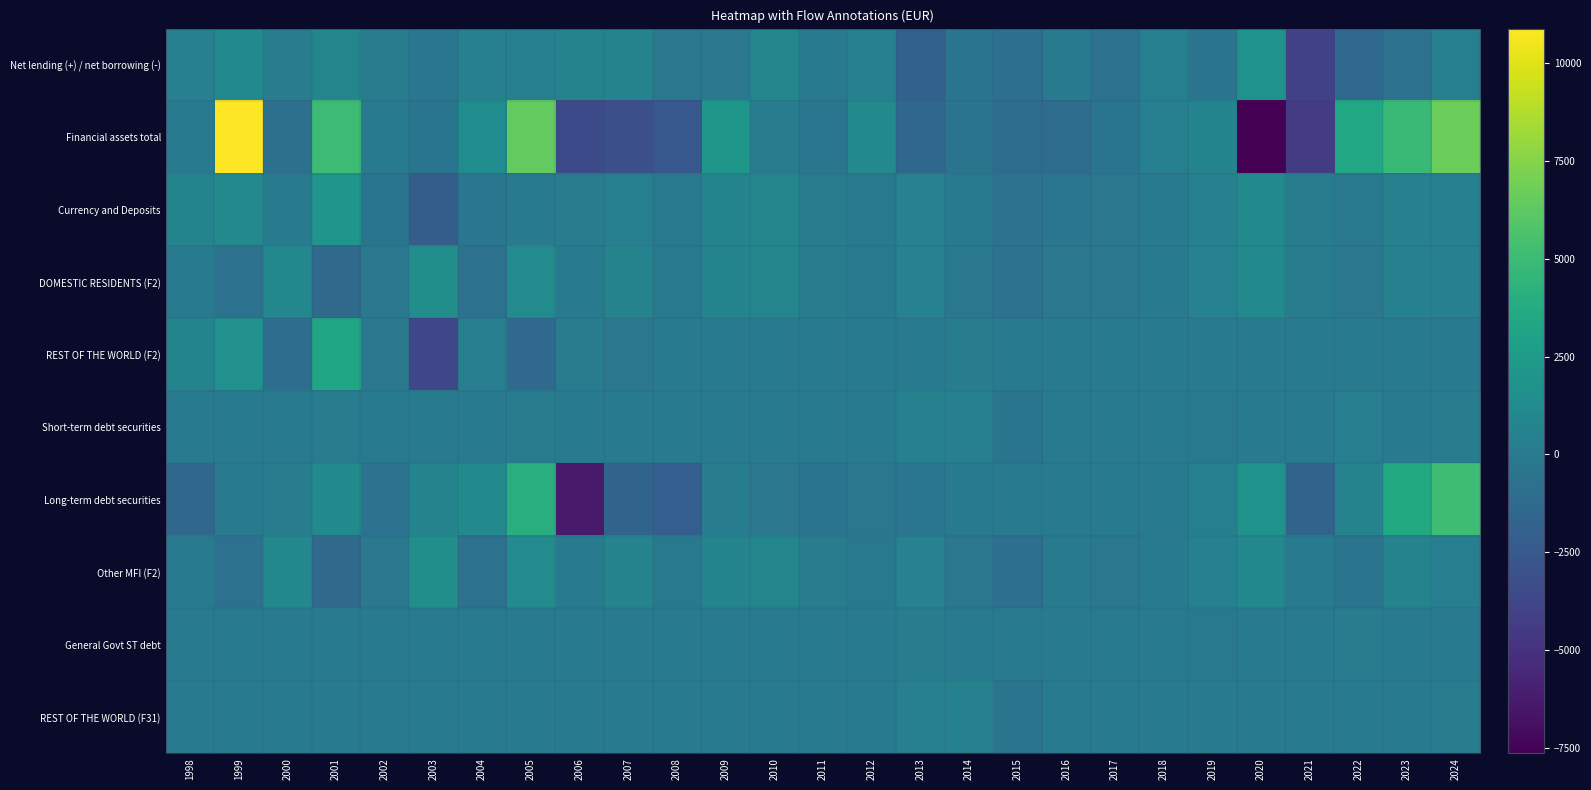

List the series in order of their peak value, lowest first.

General Govt ST debt, Short-term debt securities, REST OF THE WORLD (F31), DOMESTIC RESIDENTS (F2), Other MFI (F2), Net lending (+) / net borrowing (-), Currency and Deposits, REST OF THE WORLD (F2), Long-term debt securities, Financial assets total